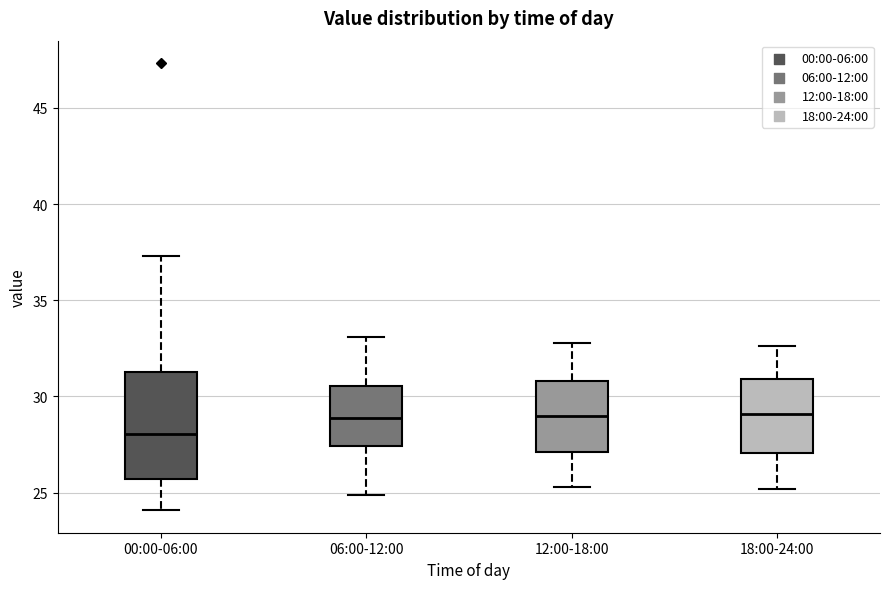

Reading left to right, read every box against the y-axis: the position of its median line, the range the box covers, and the ends of its whiskers. The values are not printed on the chart, so give them approximately, as read against the axis.

00:00-06:00: median 28.0, box 25.5 to 31.5, whiskers 24.0 to 37.5
06:00-12:00: median 29.0, box 27.5 to 30.5, whiskers 25.0 to 33.0
12:00-18:00: median 29.0, box 27.0 to 31.0, whiskers 25.5 to 33.0
18:00-24:00: median 29.0, box 27.0 to 31.0, whiskers 25.0 to 32.5